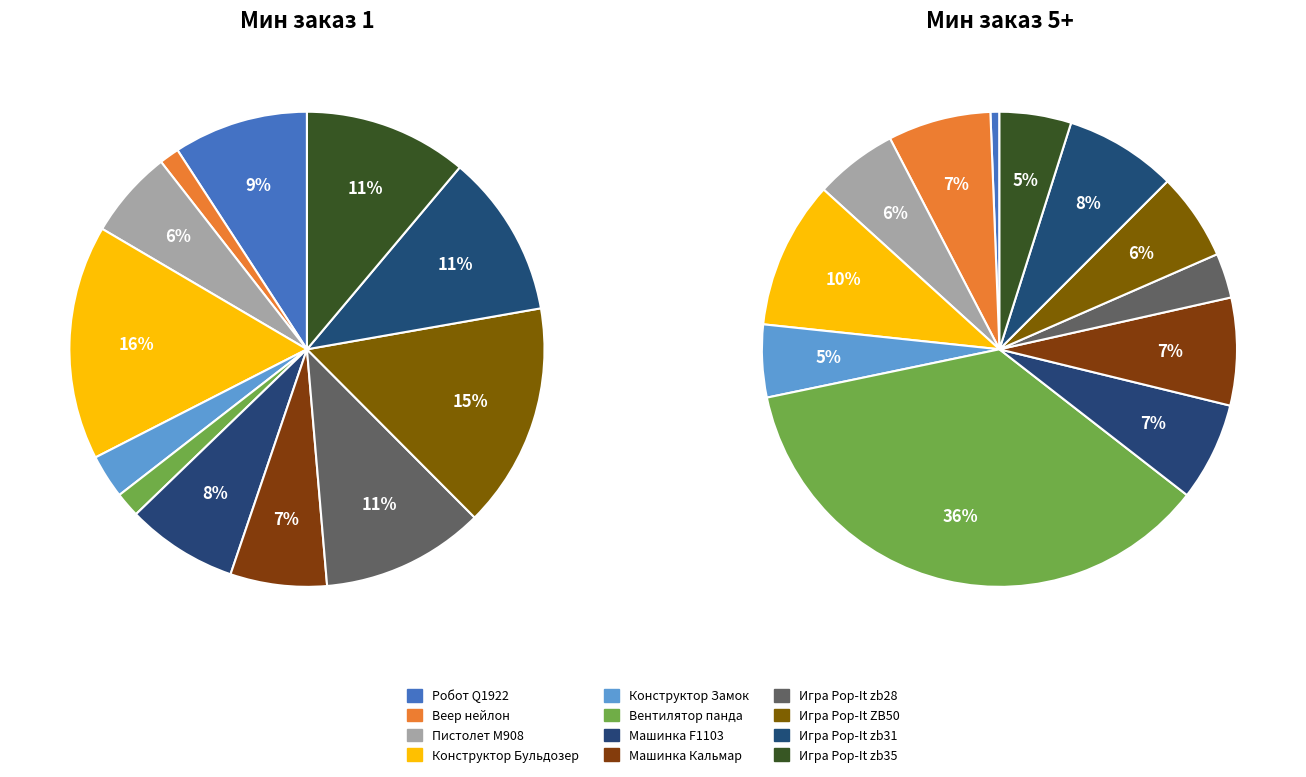

To the nearest percent, what is the average slice percentage?

8%